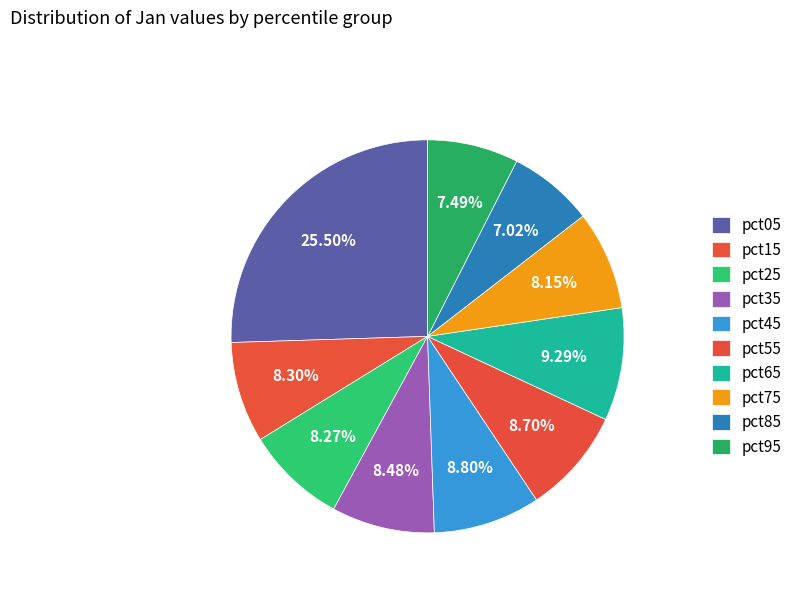

Is it true that pct95 is 7% of the pie?

True